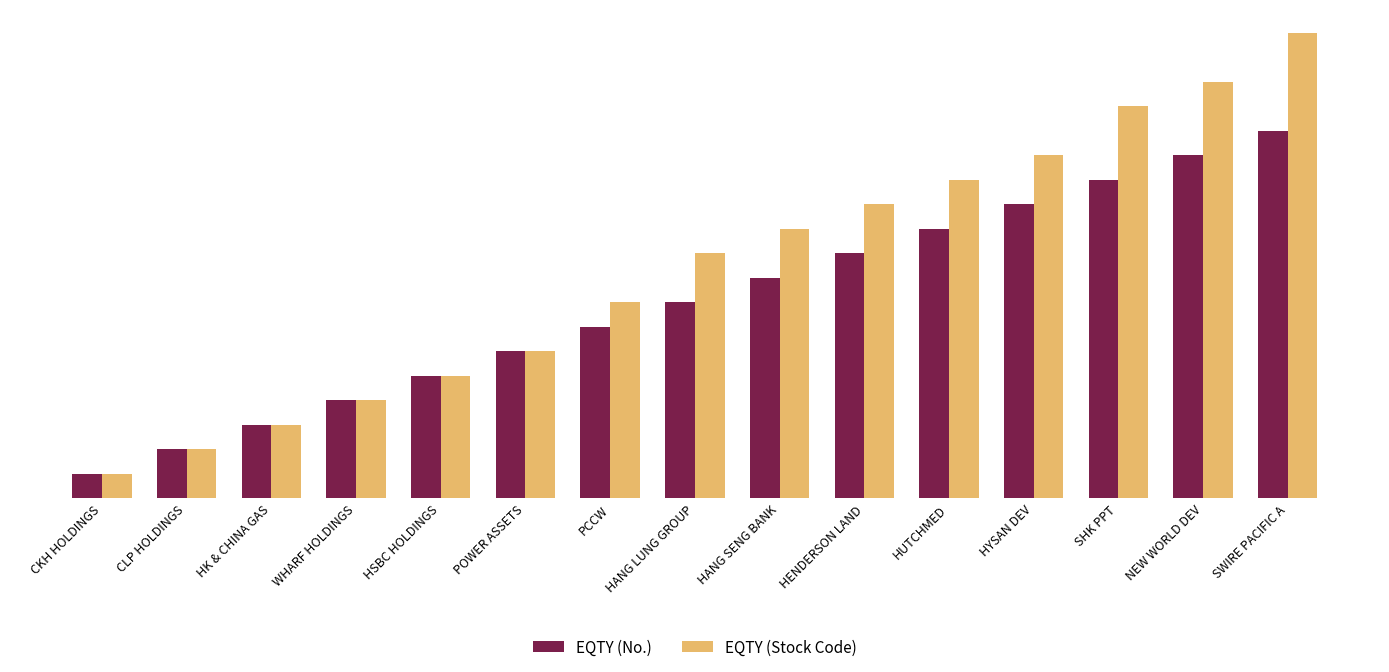

Reading left to right, extract all data points from this chart.

EQTY (No.): CKH HOLDINGS=1	CLP HOLDINGS=2	HK & CHINA GAS=3	WHARF HOLDINGS=4	HSBC HOLDINGS=5	POWER ASSETS=6	PCCW=7	HANG LUNG GROUP=8	HANG SENG BANK=9	HENDERSON LAND=10	HUTCHMED=11	HYSAN DEV=12	SHK PPT=13	NEW WORLD DEV=14	SWIRE PACIFIC A=15
EQTY (Stock Code): CKH HOLDINGS=1	CLP HOLDINGS=2	HK & CHINA GAS=3	WHARF HOLDINGS=4	HSBC HOLDINGS=5	POWER ASSETS=6	PCCW=8	HANG LUNG GROUP=10	HANG SENG BANK=11	HENDERSON LAND=12	HUTCHMED=13	HYSAN DEV=14	SHK PPT=16	NEW WORLD DEV=17	SWIRE PACIFIC A=19